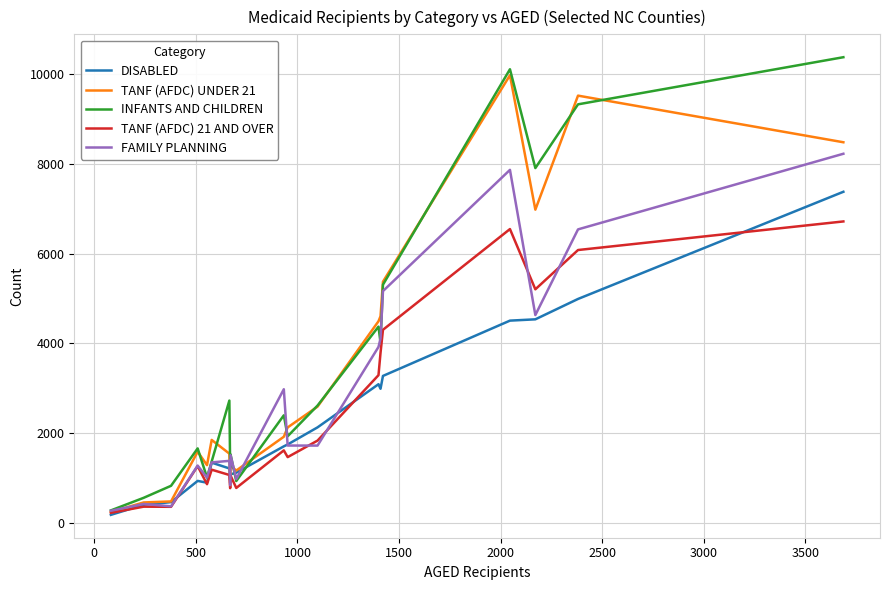

What is the greatest value displayed?

10374